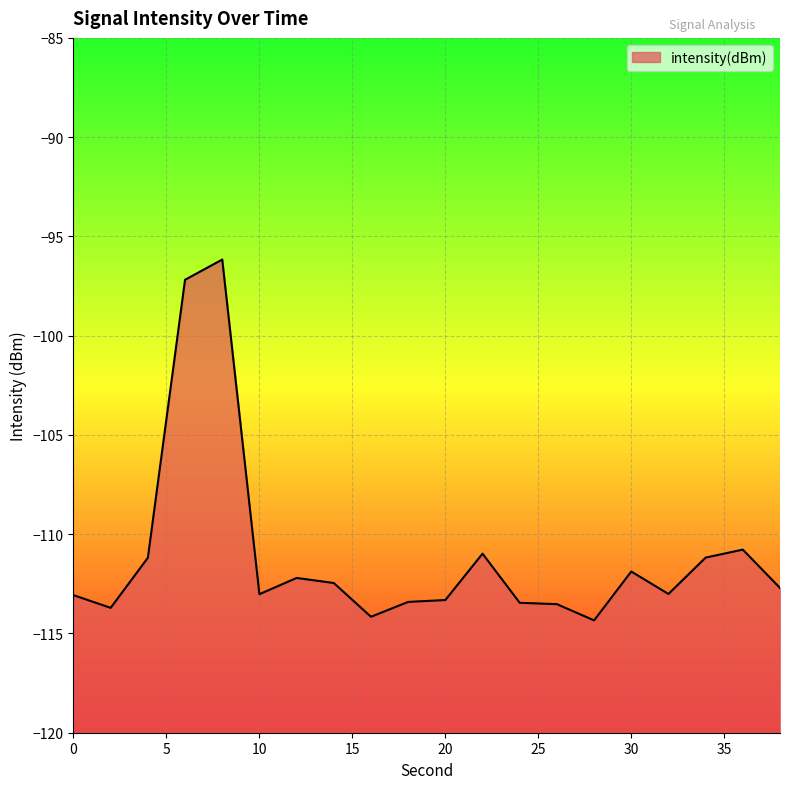

Rank the categories by value from lowest to highest.

28, 16, 2, 26, 24, 18, 20, 0, 10, 32, 38, 14, 12, 30, 4, 34, 22, 36, 6, 8